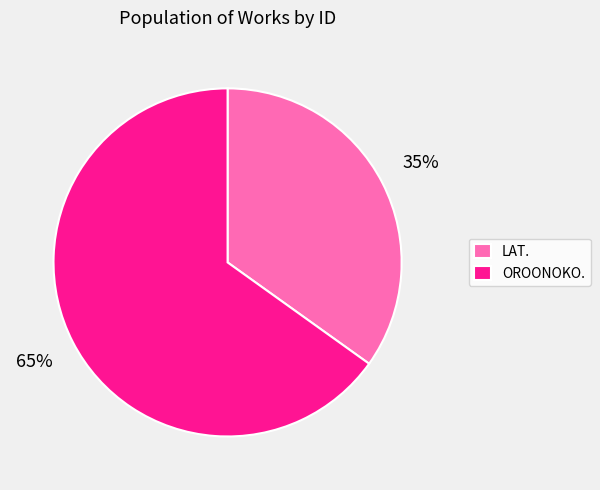

To the nearest percent, what is the average slice percentage?

50%